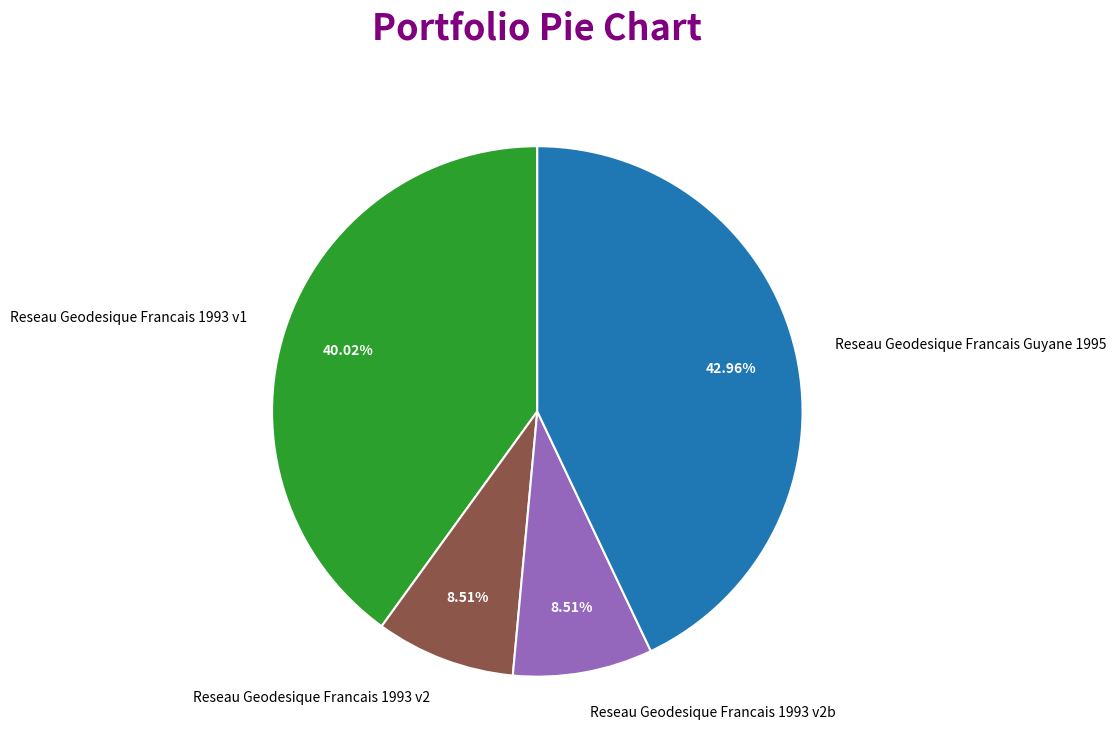

Does any single category account for the majority?

No